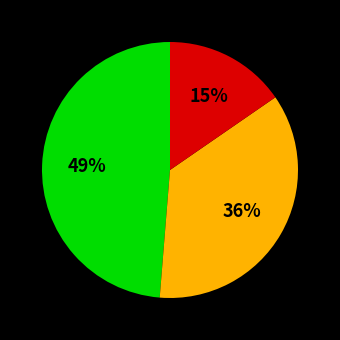

Is there any slice that represents more than half of the pie?

No